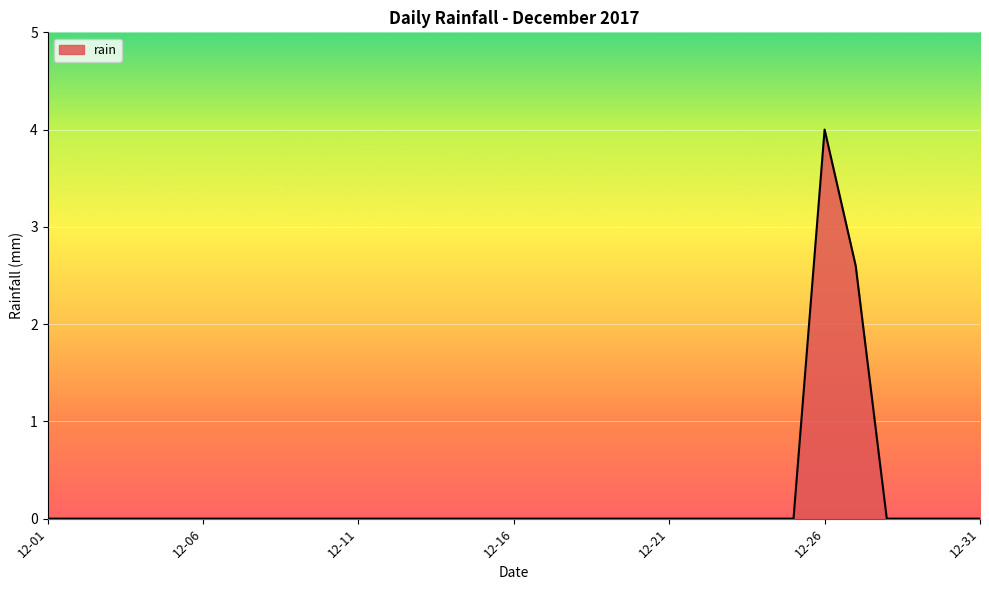

Count the number of categories in the chart.

31